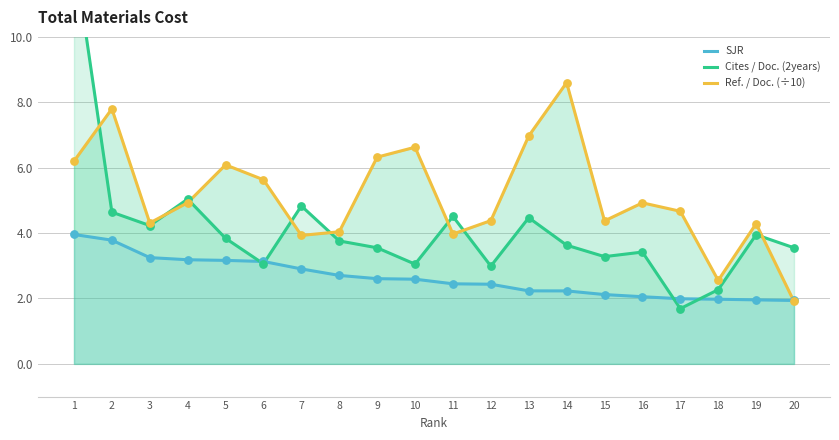

Which series contains the lowest Y value?

Cites / Doc. (2years)